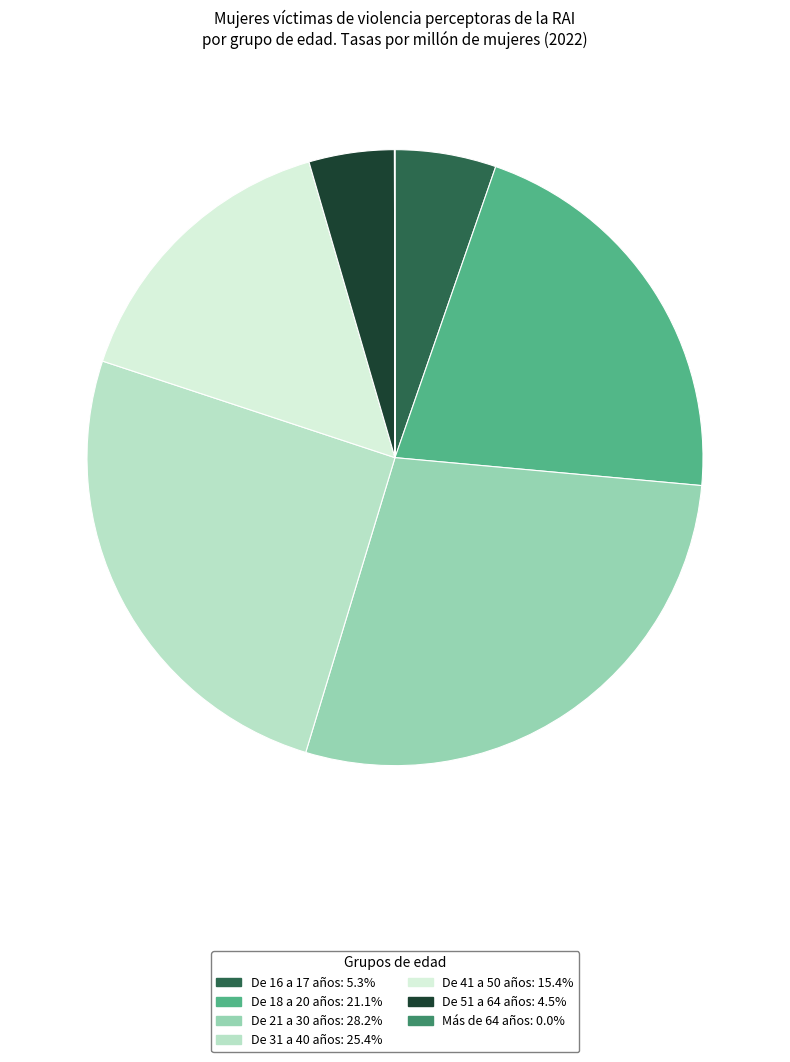

Is the sum of De 18 a 20 años: 21.1% and De 41 a 50 años: 15.4% greater than half?

No